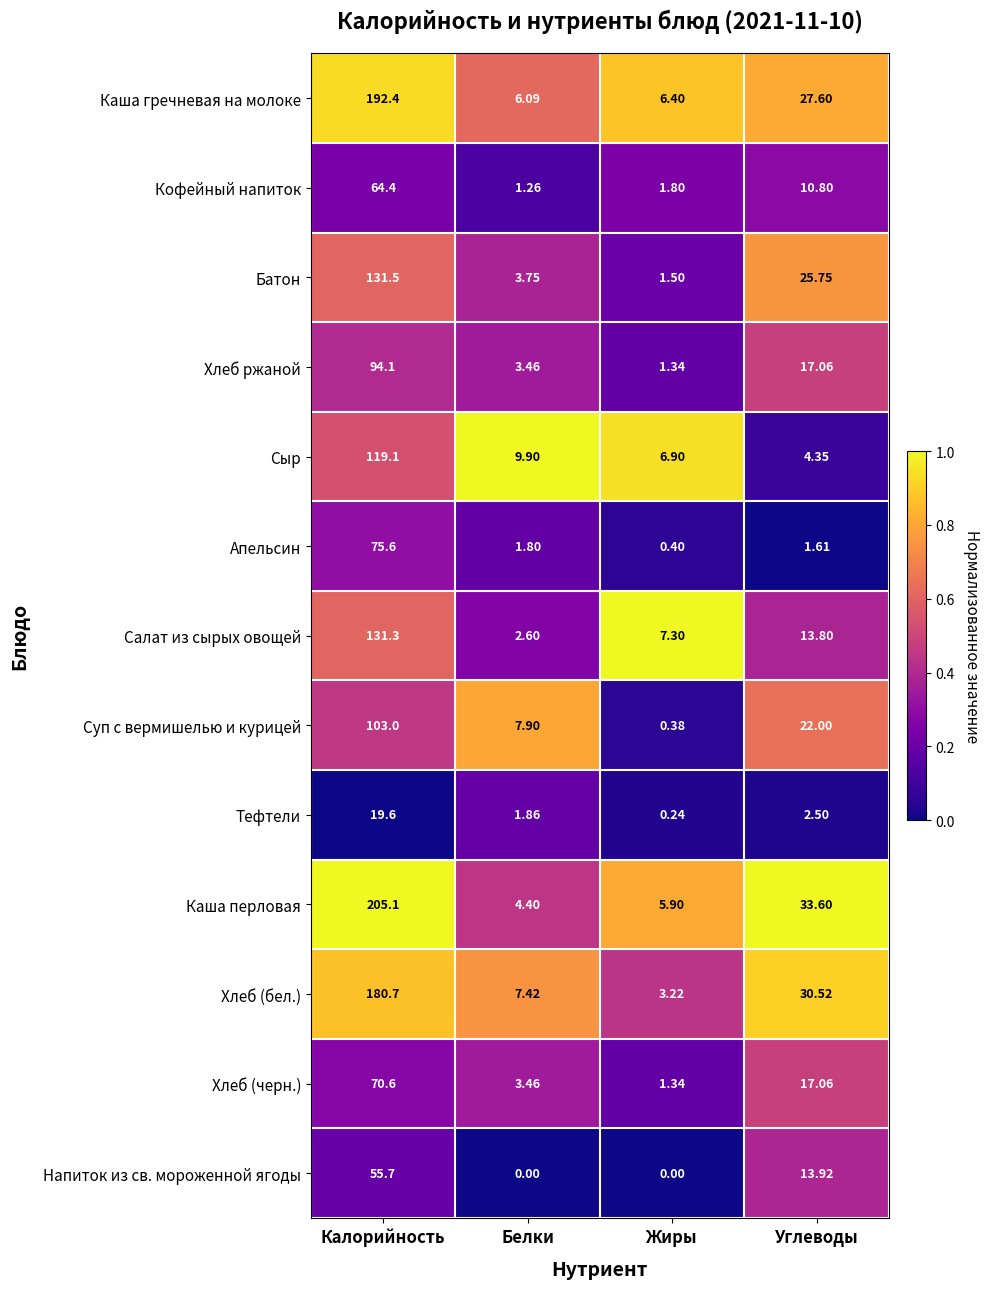

Rank the series by their maximum value, from lowest to highest.

Тефтели, Напиток из св. мороженной ягоды, Кофейный напиток, Хлеб (черн.), Апельсин, Хлеб ржаной, Суп с вермишелью и курицей, Сыр, Салат из сырых овощей, Батон, Хлеб (бел.), Каша гречневая на молоке, Каша перловая